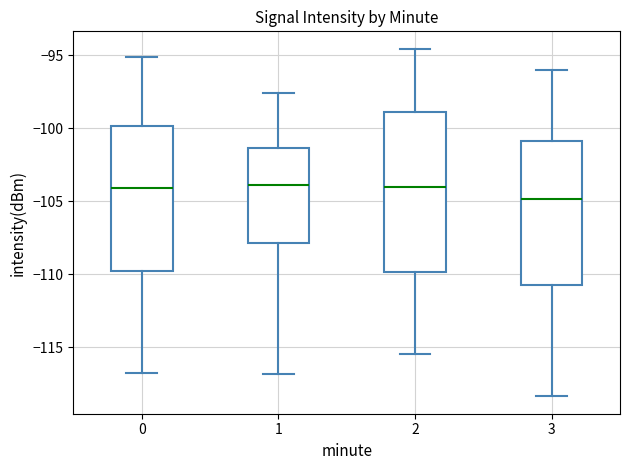

Where does the upper whisker of the box at x = 3 end on the y-axis? The values are not printed on the chart, so give them approximately, as read against the axis.

-96.0